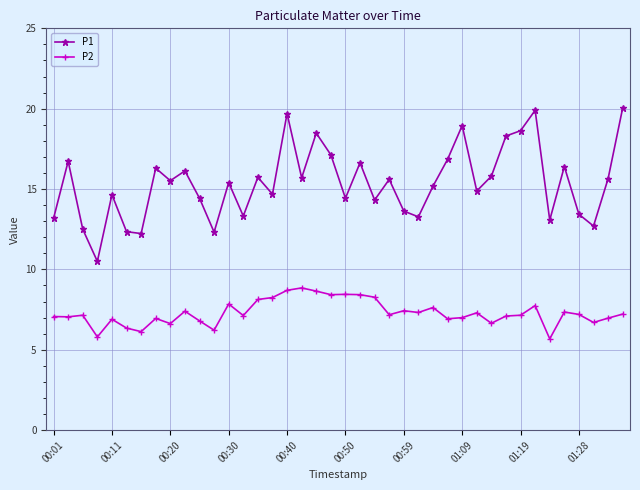

What is the difference between the maximum and second lowest values in the P1 series?

7.8